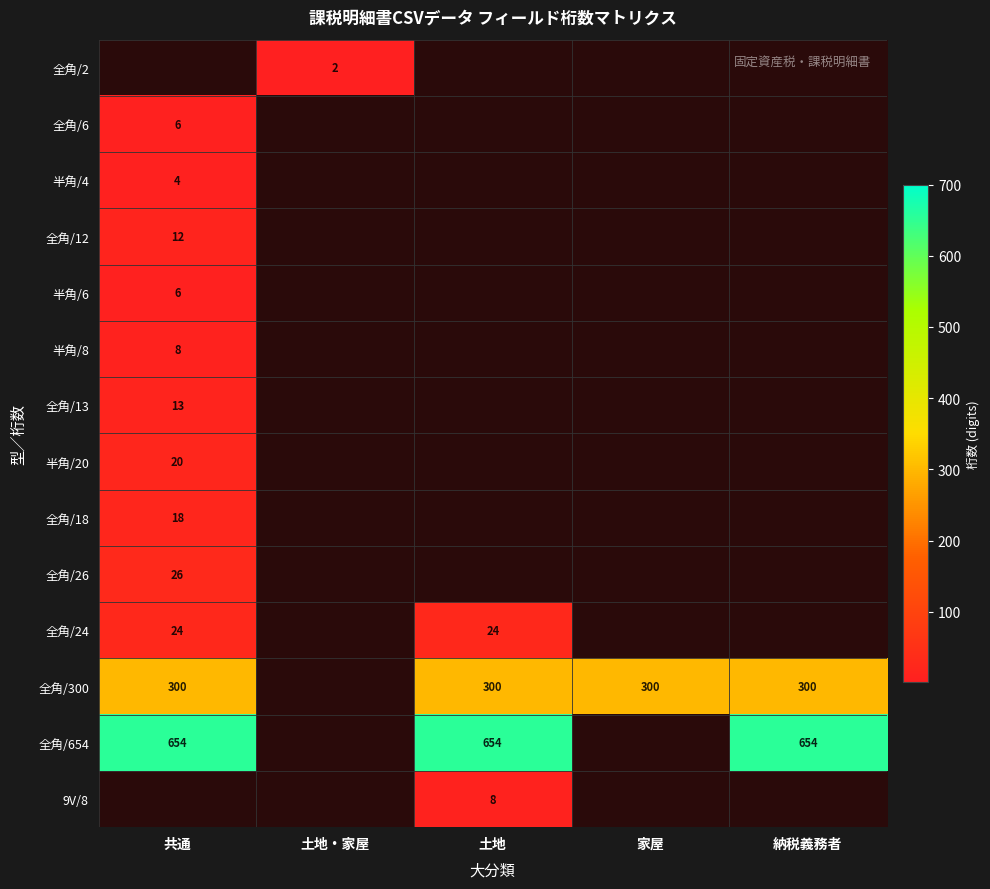

The 全角/654 series shows 1129 at 土地. True or false?

False